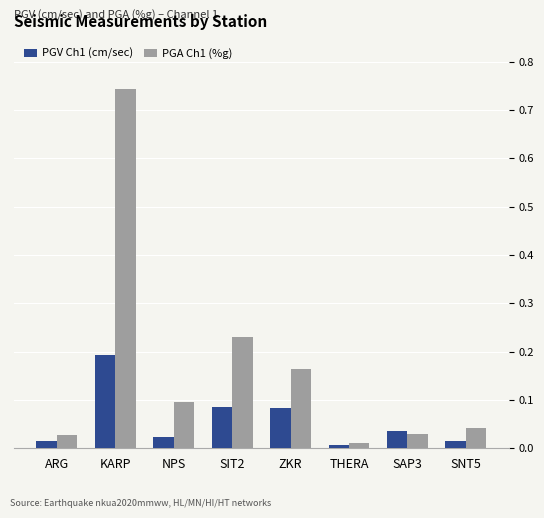

Which label corresponds to the largest value in the chart?

KARP